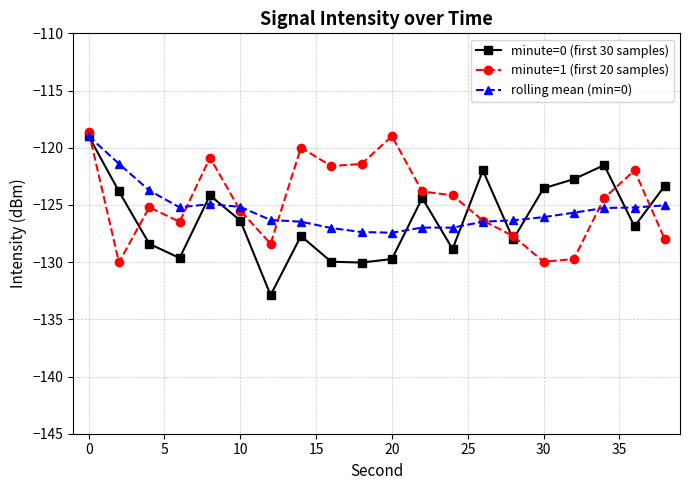

What is the highest value of the minute=1 (first 20 samples) series?

-118.6